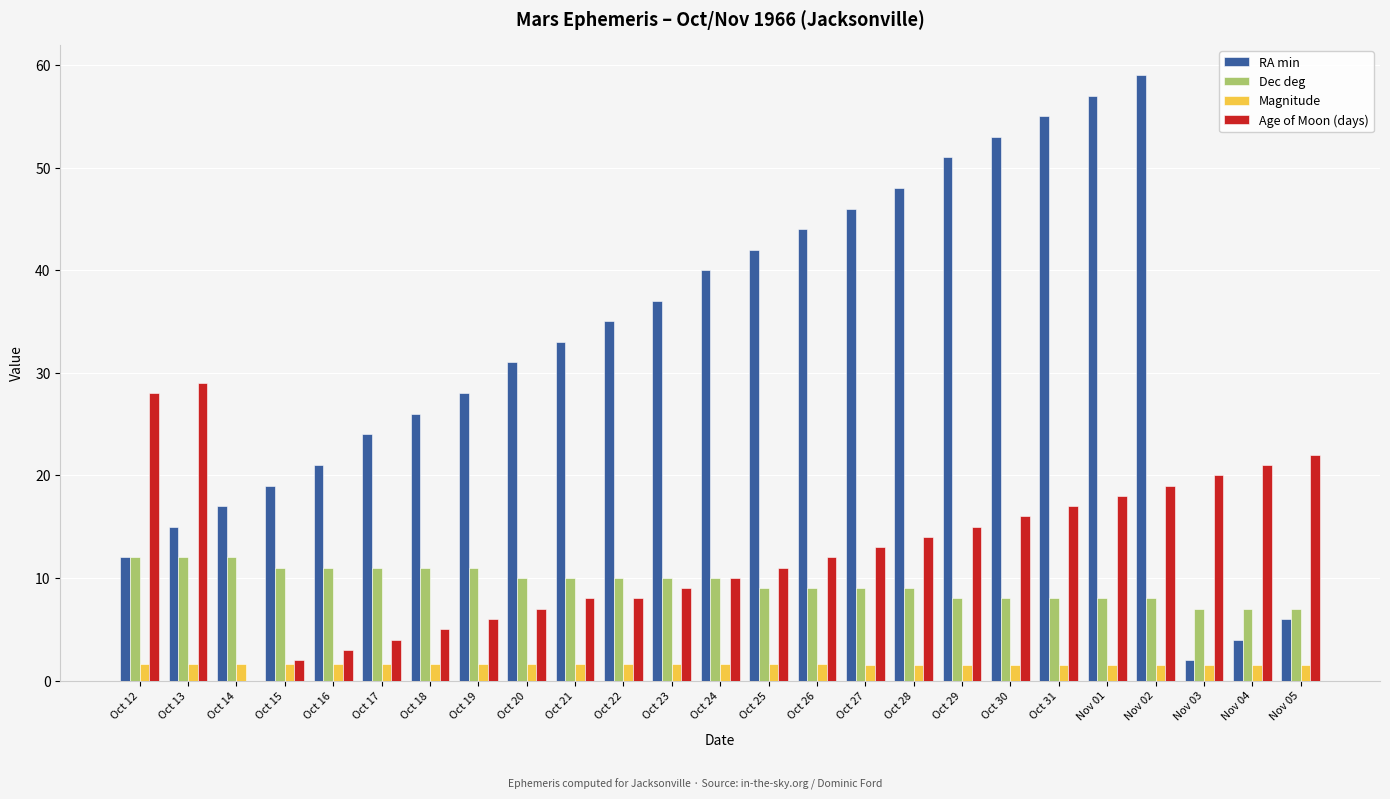

True or false: RA min has a value of 43.5 at Oct 19.

False